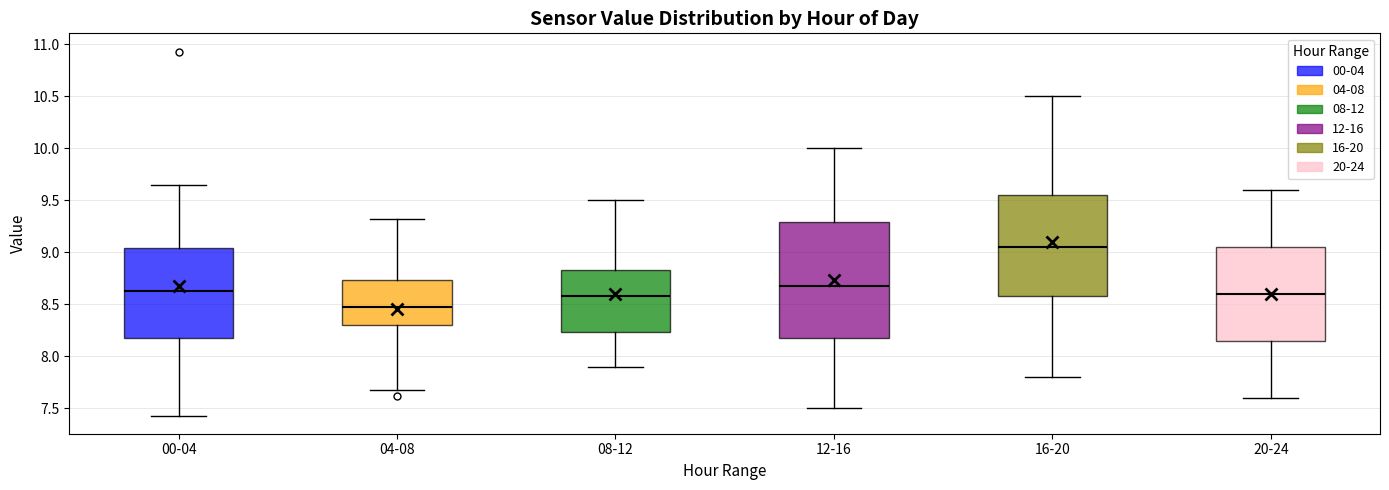

Reading left to right, transcribe this box plot: for each box, give where its median line is, the range the box spans, and where its two whiskers end, as read against the y-axis. The values are not printed on the chart, so give them approximately, as read against the axis.

00-04: median 8.65, box 8.15 to 9.05, whiskers 7.45 to 9.65
04-08: median 8.50, box 8.30 to 8.75, whiskers 7.70 to 9.30
08-12: median 8.60, box 8.25 to 8.85, whiskers 7.90 to 9.50
12-16: median 8.70, box 8.20 to 9.30, whiskers 7.50 to 10.00
16-20: median 9.05, box 8.60 to 9.55, whiskers 7.80 to 10.50
20-24: median 8.60, box 8.15 to 9.05, whiskers 7.60 to 9.60